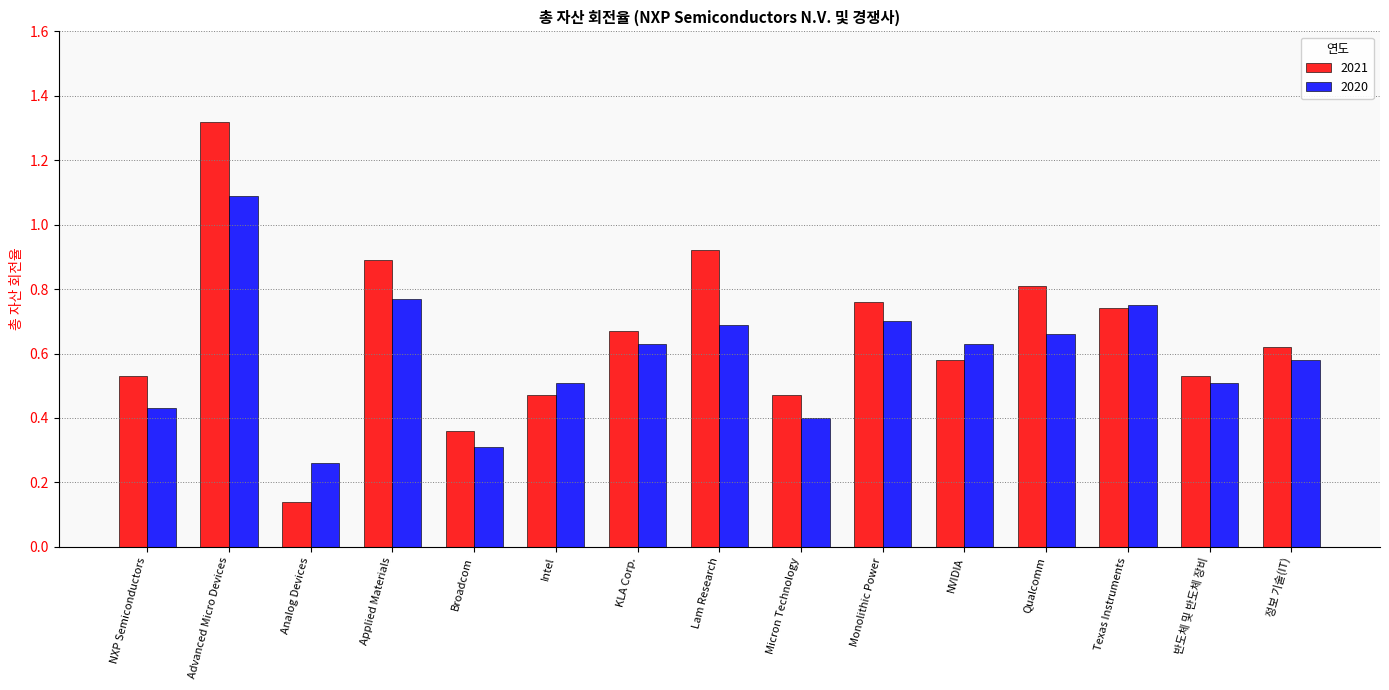

What is the label of the 13th bar from the right?

Analog Devices